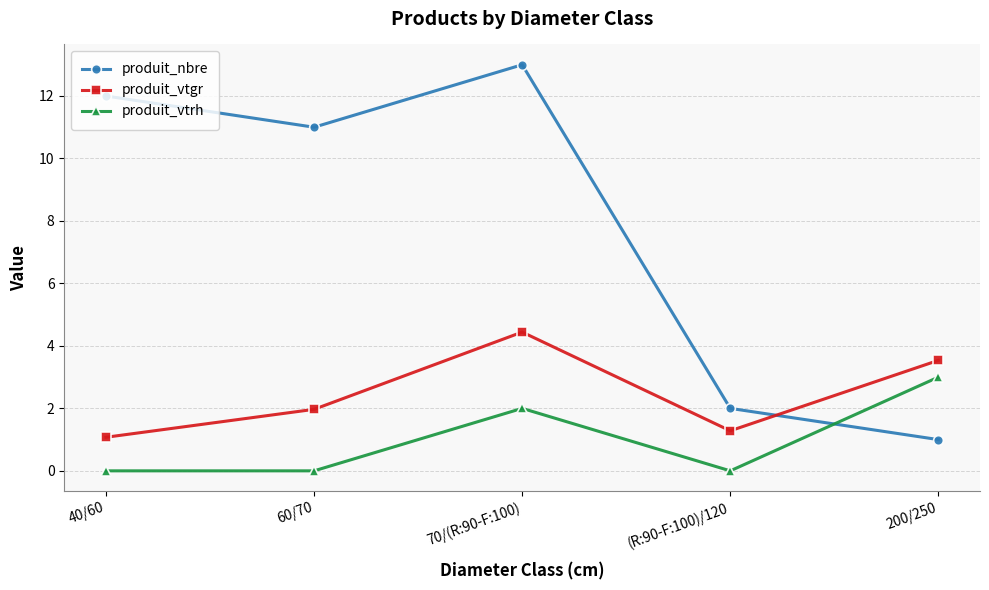

What is the spread (max minus min) of values at (R:90-F:100)/120?

2.0